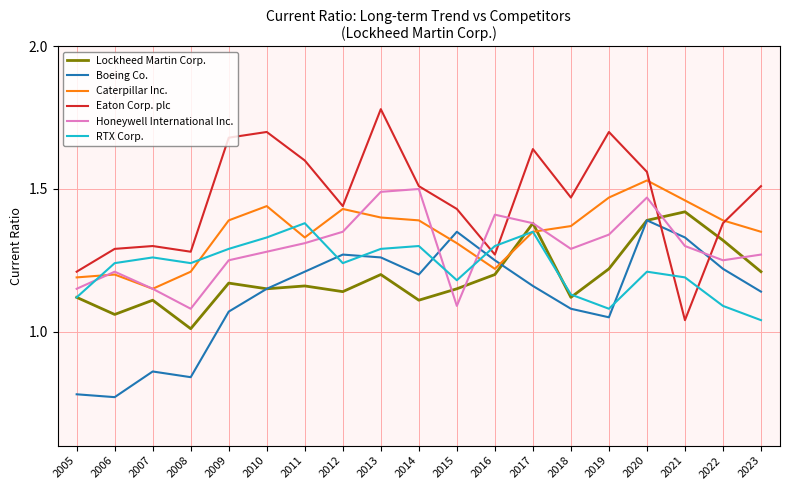

At how many categories does at least one series exceed 1?

19